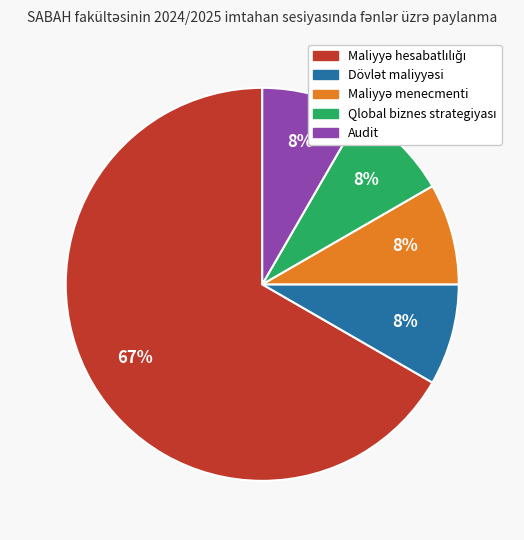

Is there any slice that represents more than half of the pie?

Yes